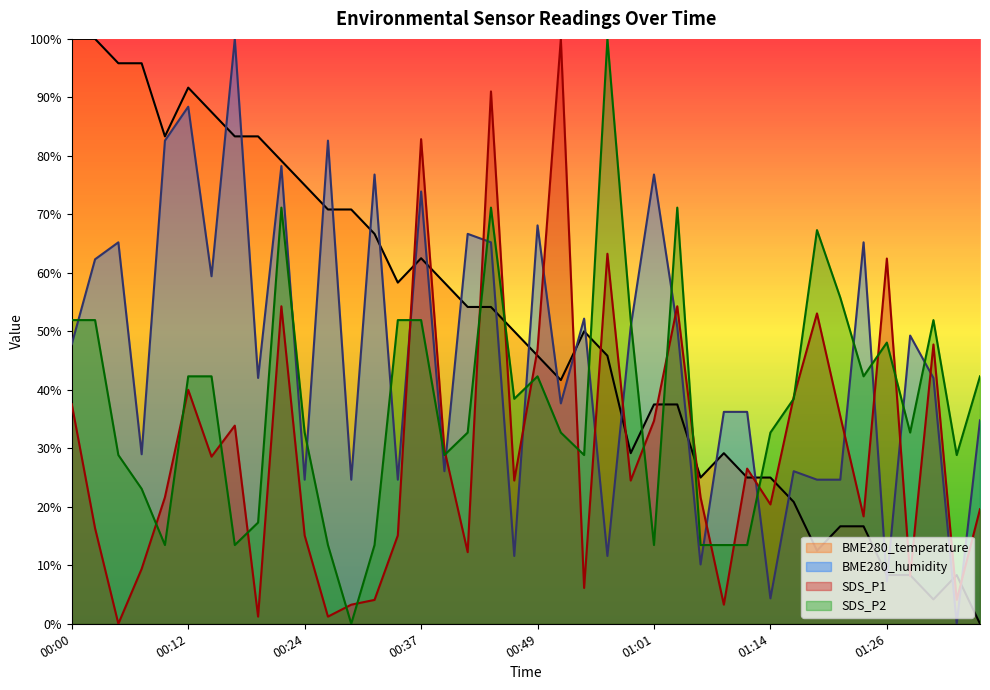

Which category has the highest value in the SDS_P1 series?

00:51